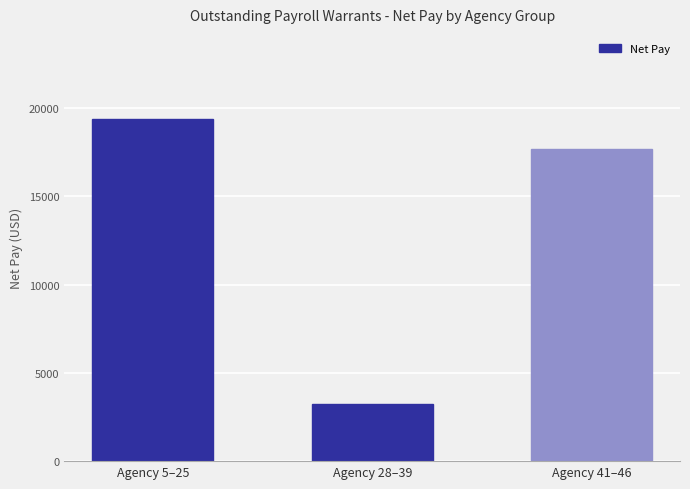

Approximately how many times larger is the value at Agency 5–25 compared to Agency 41–46?

1.1